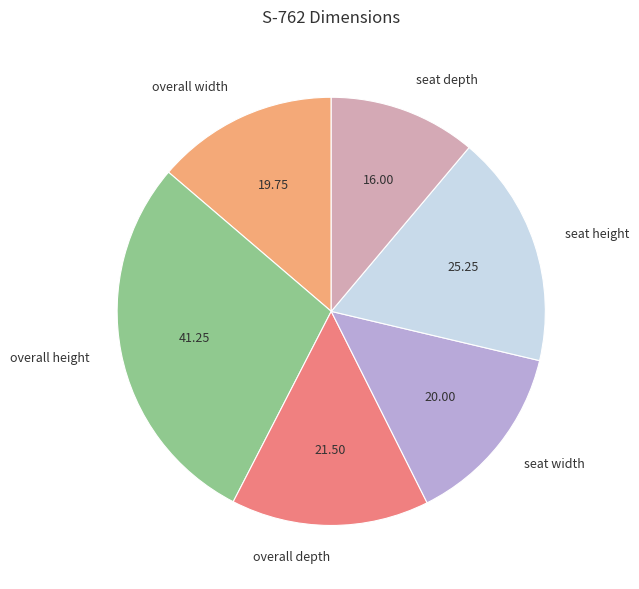

The seat width slice represents 21% of the pie. True or false?

False